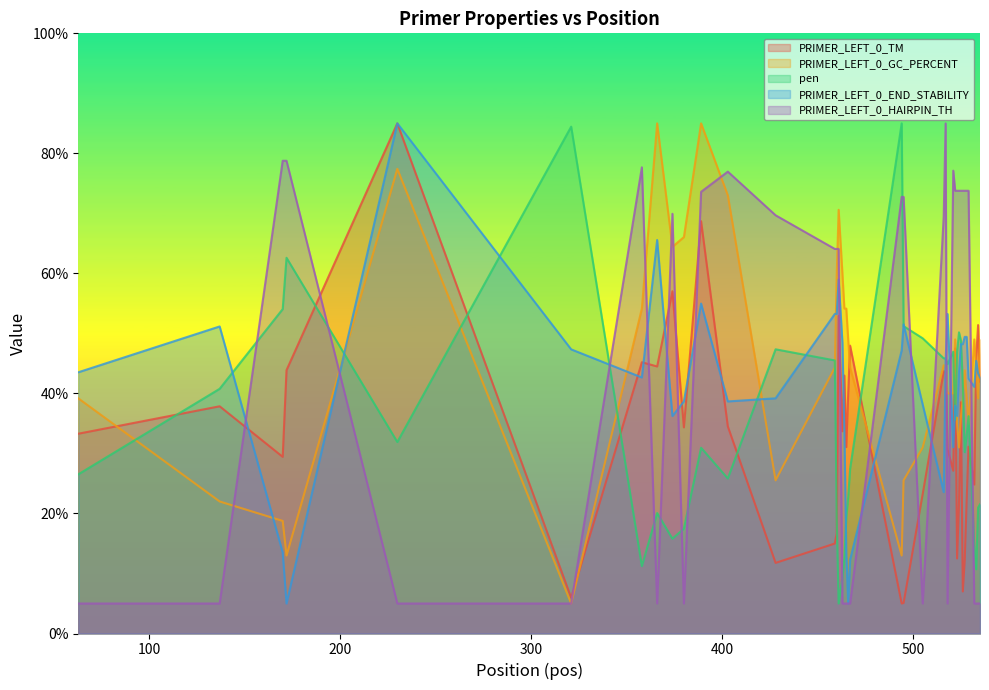

What value does the pen series have at 532?

14.5